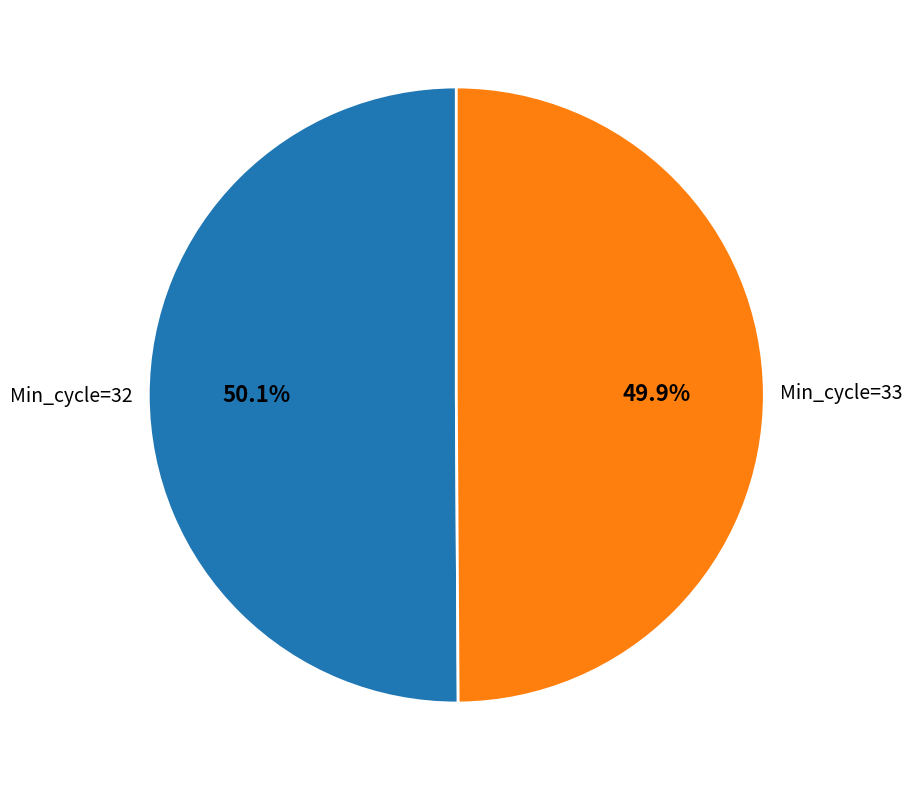

What percentage do Min_cycle=33 and Min_cycle=32 together represent?

100.0%